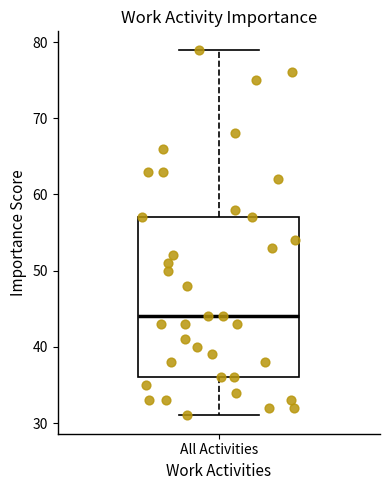

Read this box plot against the y-axis: the position of the median line, the range covered by the box, and the ends of both whiskers. The values are not printed on the chart, so give them approximately, as read against the axis.

median 44, box 36 to 57, whiskers 31 to 79